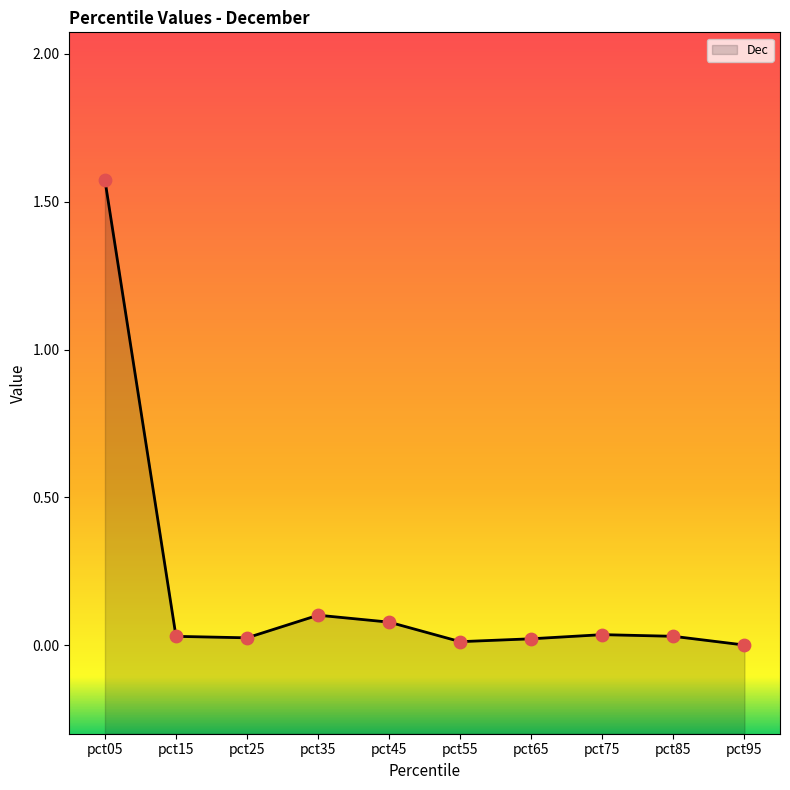

Which has a higher value, pct35 or pct05?

pct05